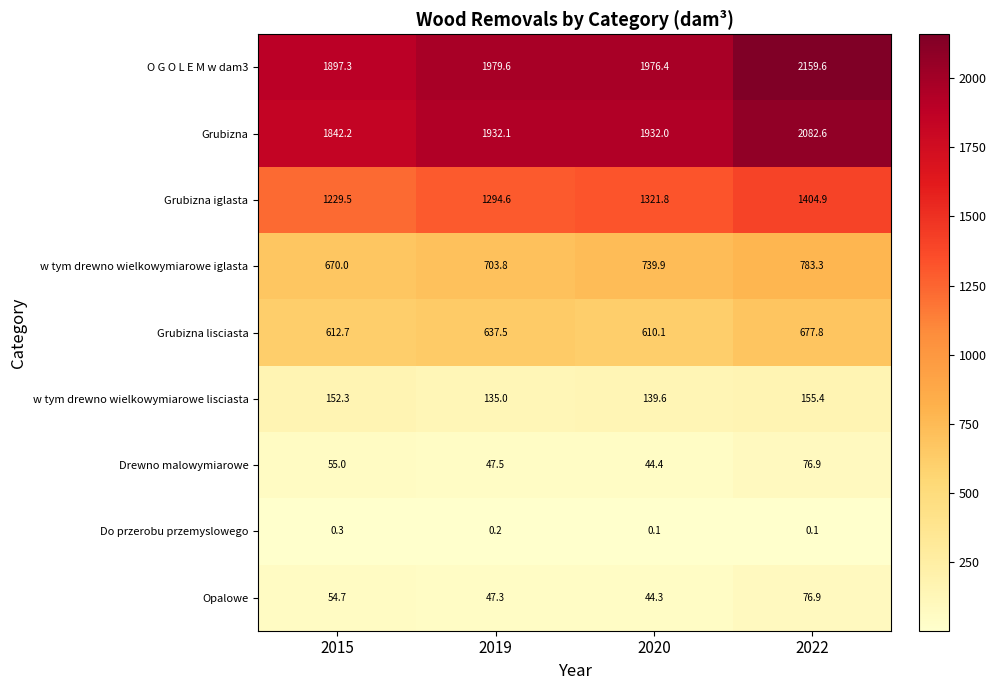

True or false: w tym drewno wielkowymiarowe lisciasta has a value of 218.6 at 2020.

False